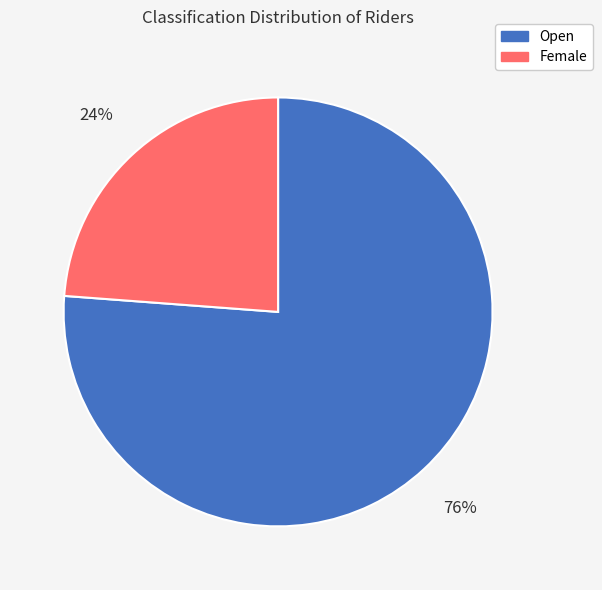

Rank the categories by value from highest to lowest.

Open, Female